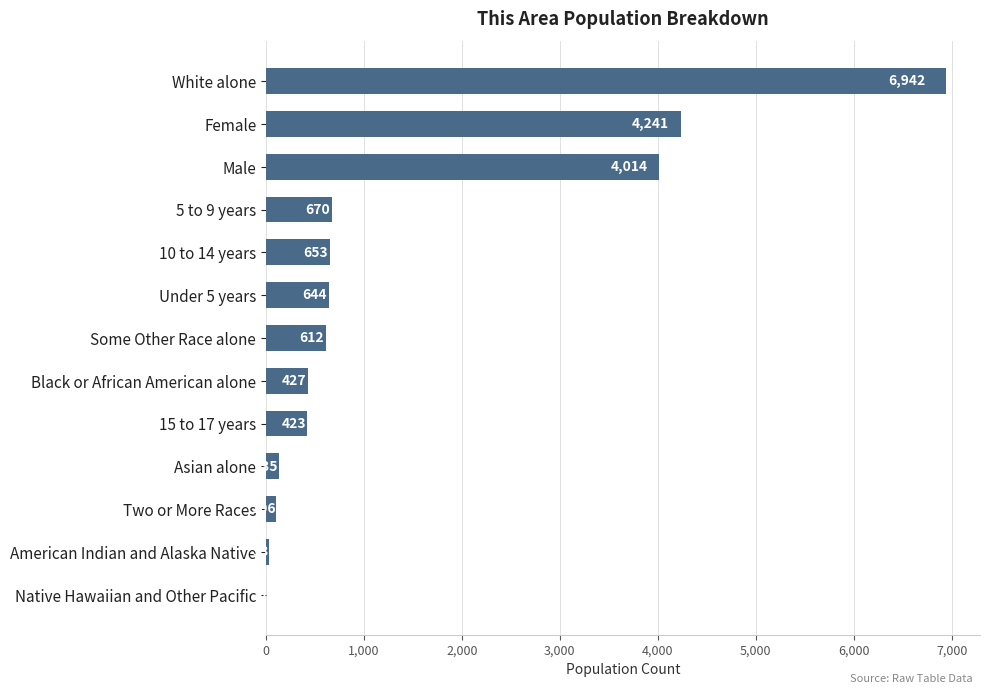

Count the number of data series in this chart.

1